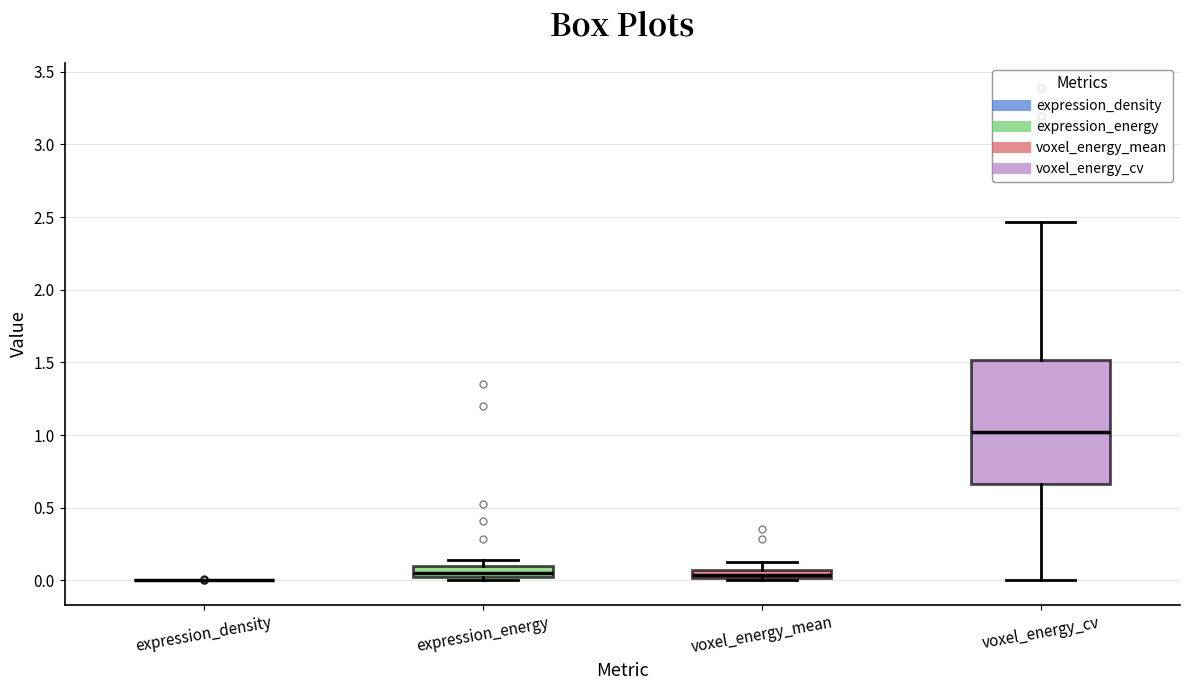

Where is the lower edge of the box for voxel_energy_cv on the y-axis? The values are not printed on the chart, so give them approximately, as read against the axis.

0.65